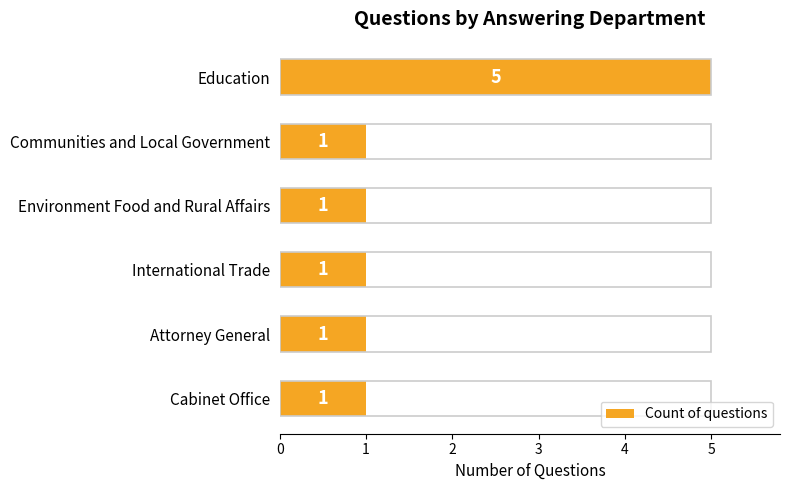

Does the chart contain any negative values?

No